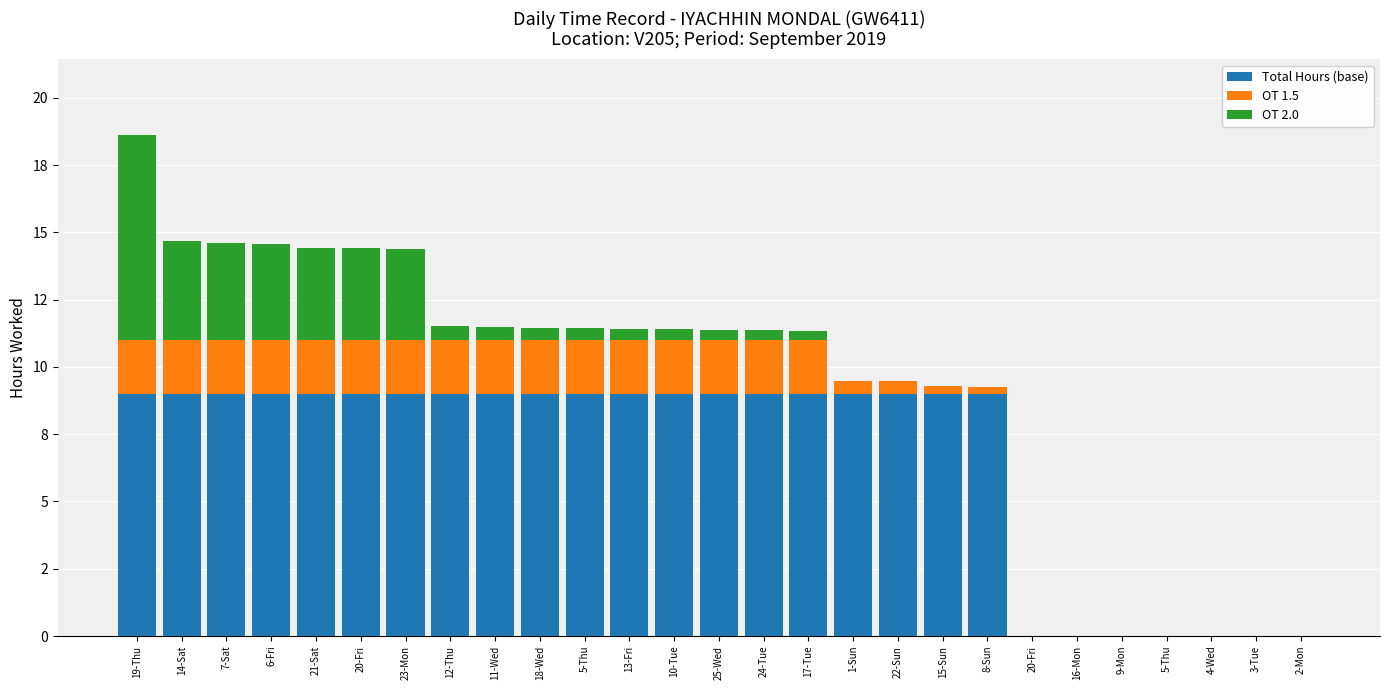

Where is OT 2.0 nearest to the value 3?

23-Mon